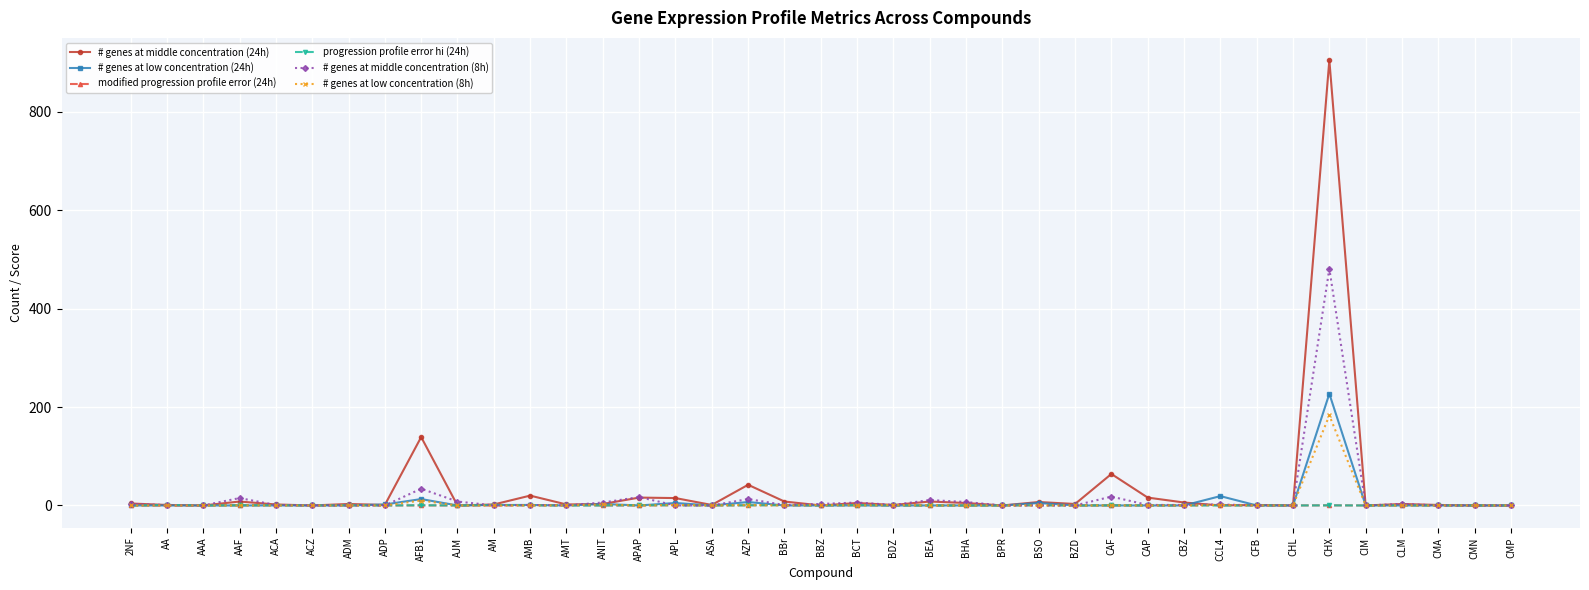

What is the sum of the progression profile error hi (24h) values at CLM and AM?

1.3